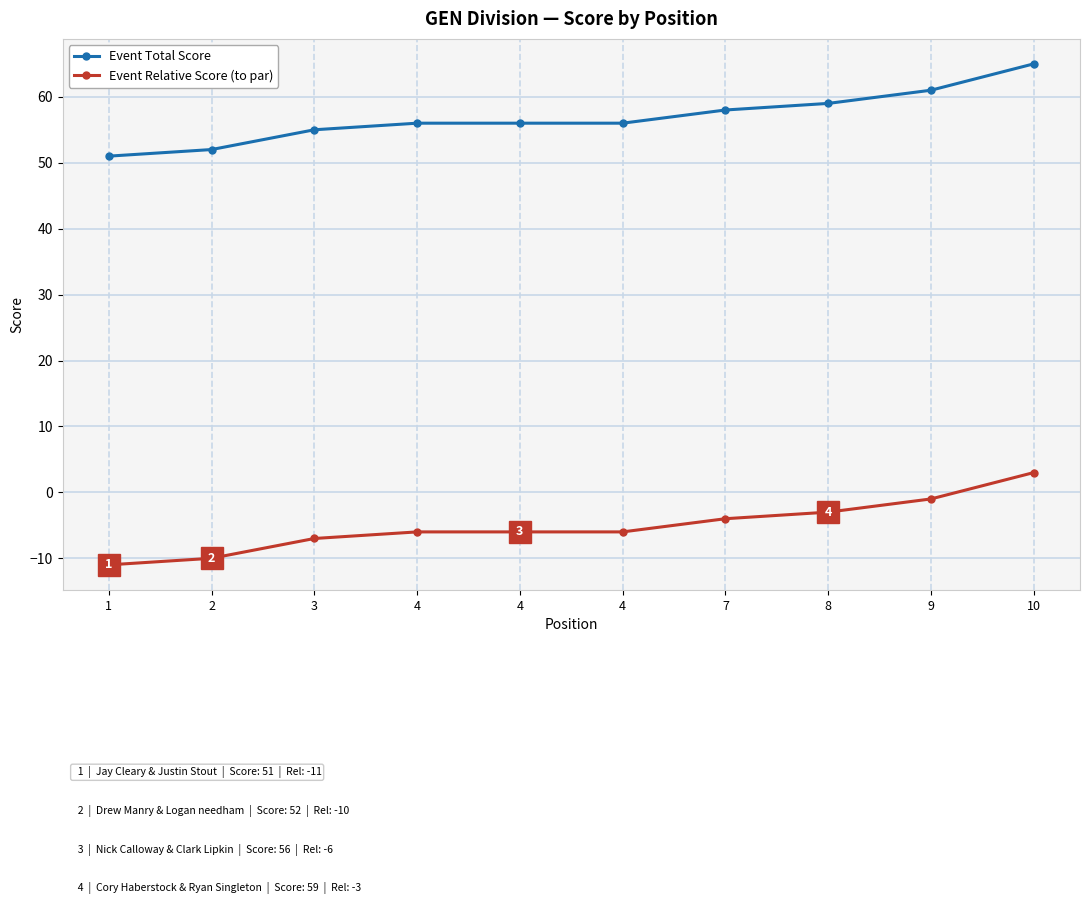

What is the difference between the maximum and minimum values in the Event Total Score series?

14